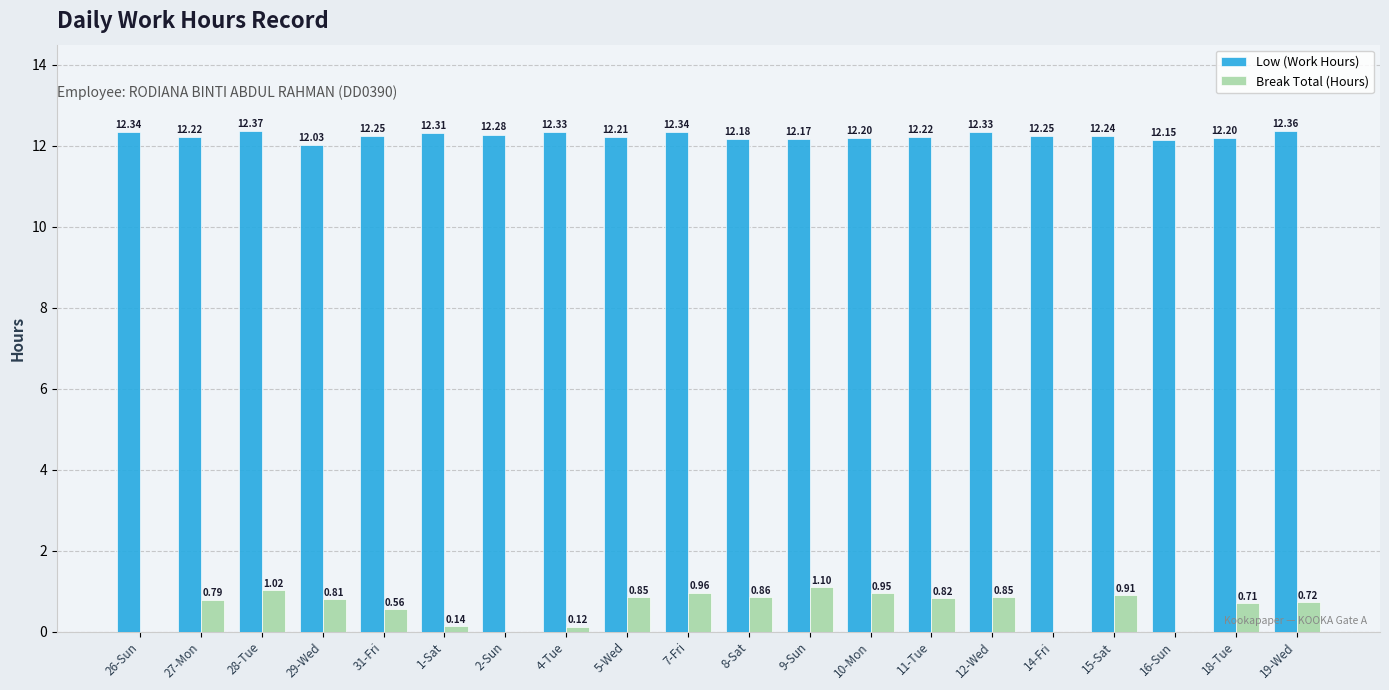

How many groups of bars are there?

20